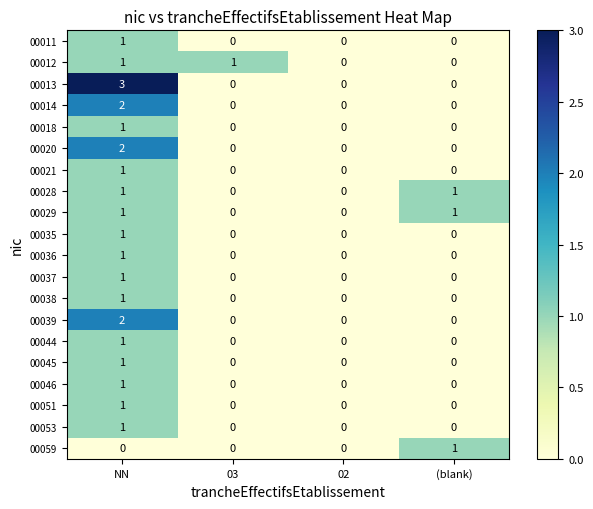

Is the value of 00051 at 03 greater than the value of 00028 at (blank)?

No